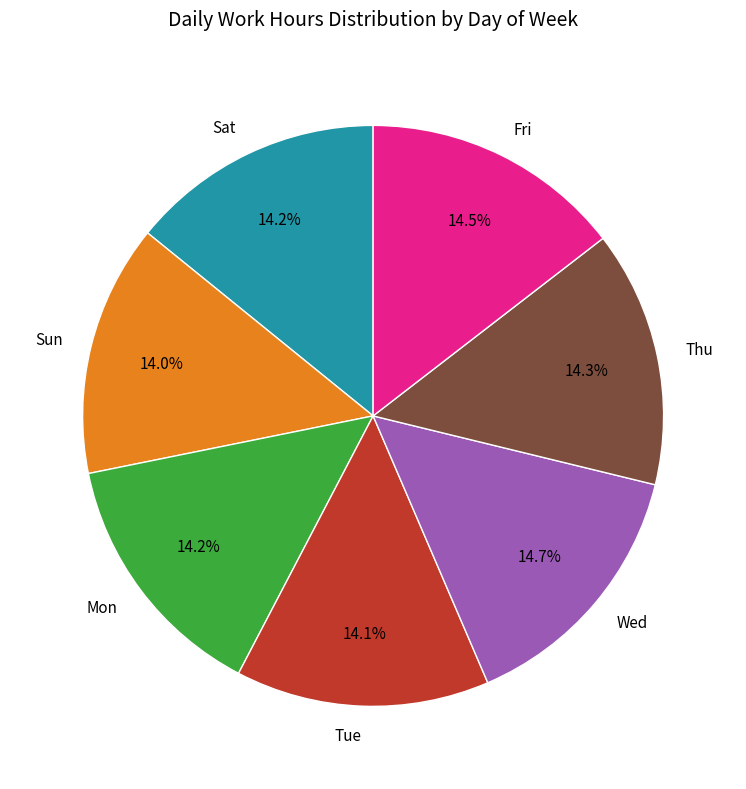

To the nearest percent, what is the difference between the Wed and Tue slice percentages?

1%